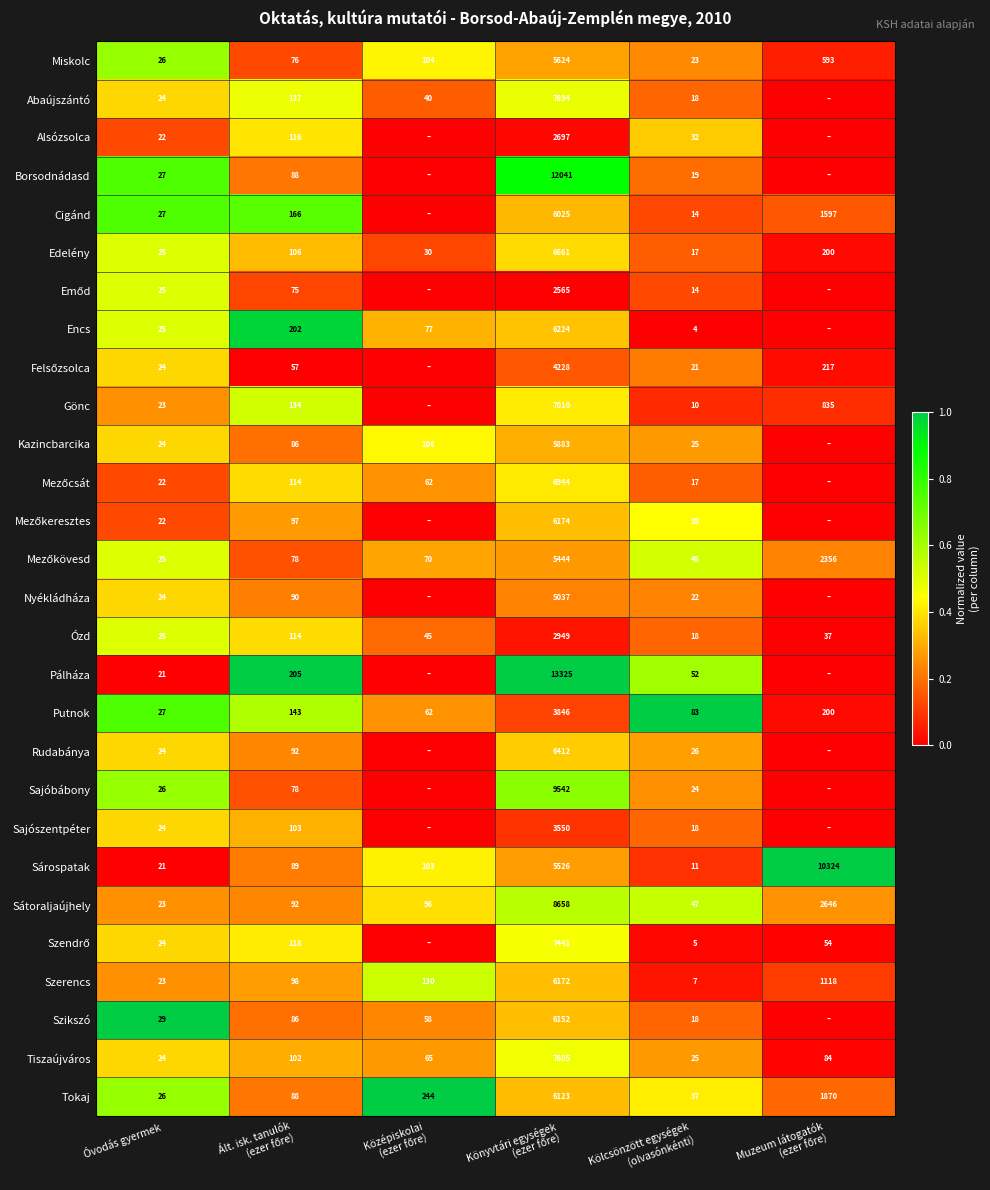

How many categories are shown in the chart?

6